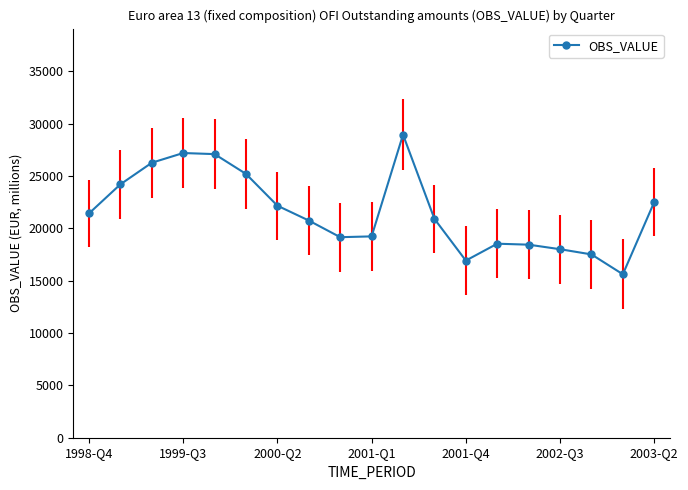

What is the difference between the second highest and second lowest values?

10272.4